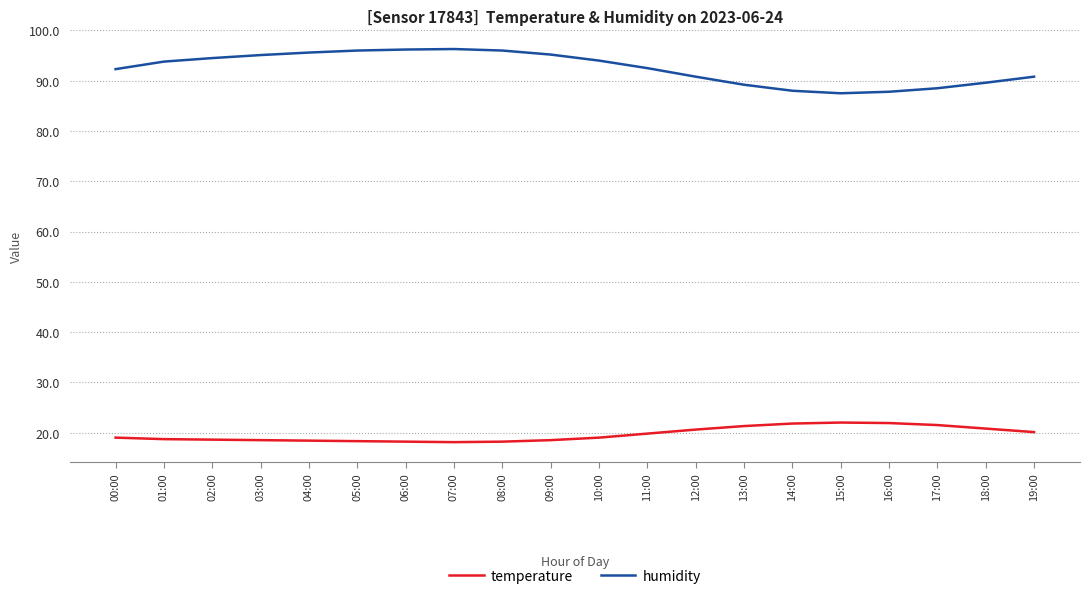

The value of humidity at 09:00 is 33.6. True or false?

False